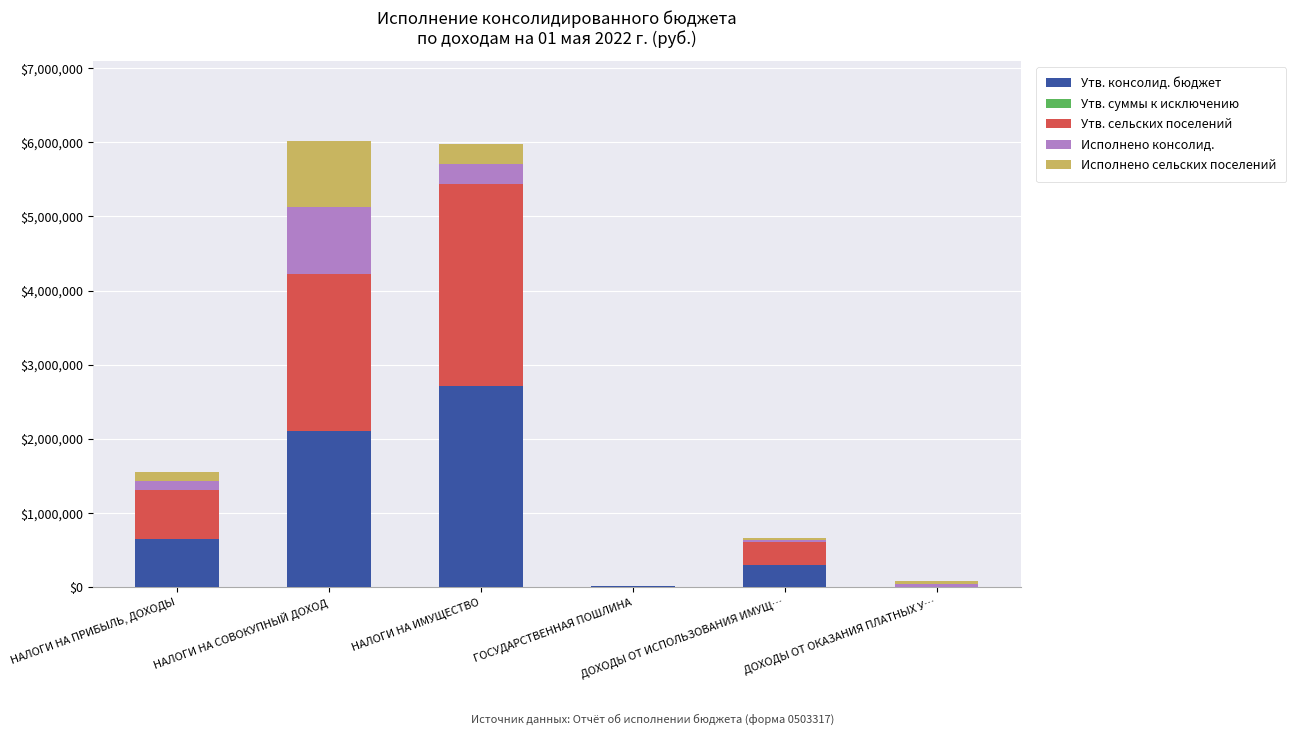

How many series are shown in this chart?

4